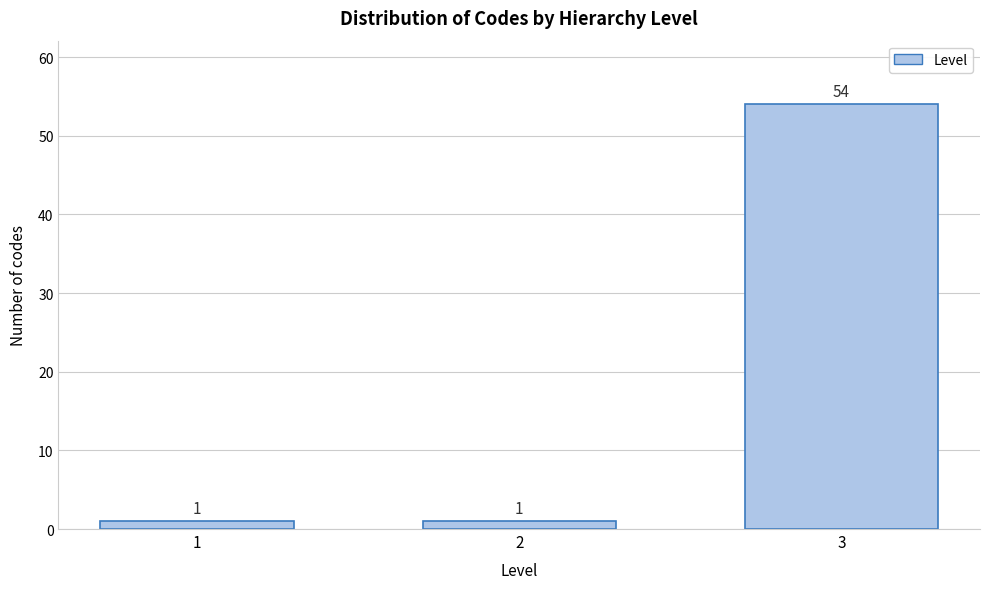

Reading left to right, extract all data points from this chart.

1=1	2=1	3=54